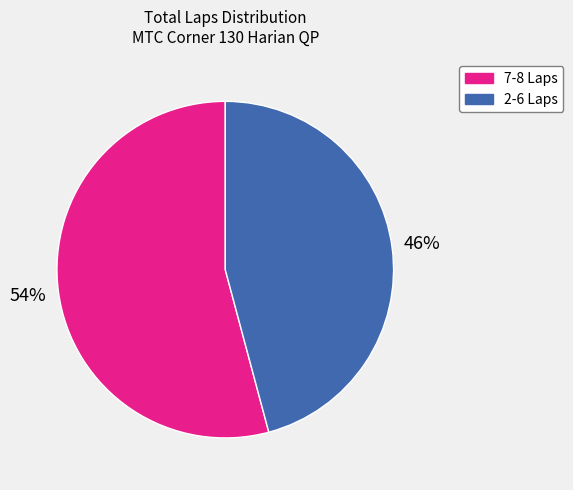

Does any single category account for the majority?

Yes